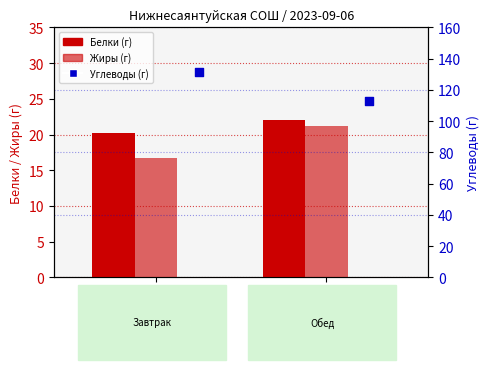

Is the value of Жиры at Завтрак greater than the value of Белки at Обед?

No